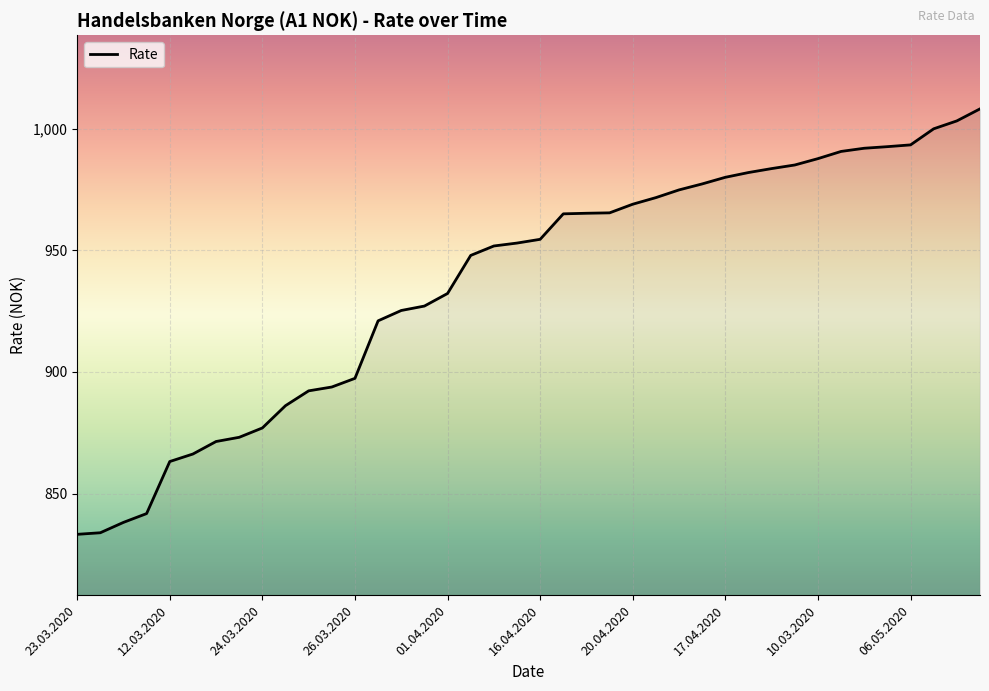

Does the chart have visible grid lines?

Yes